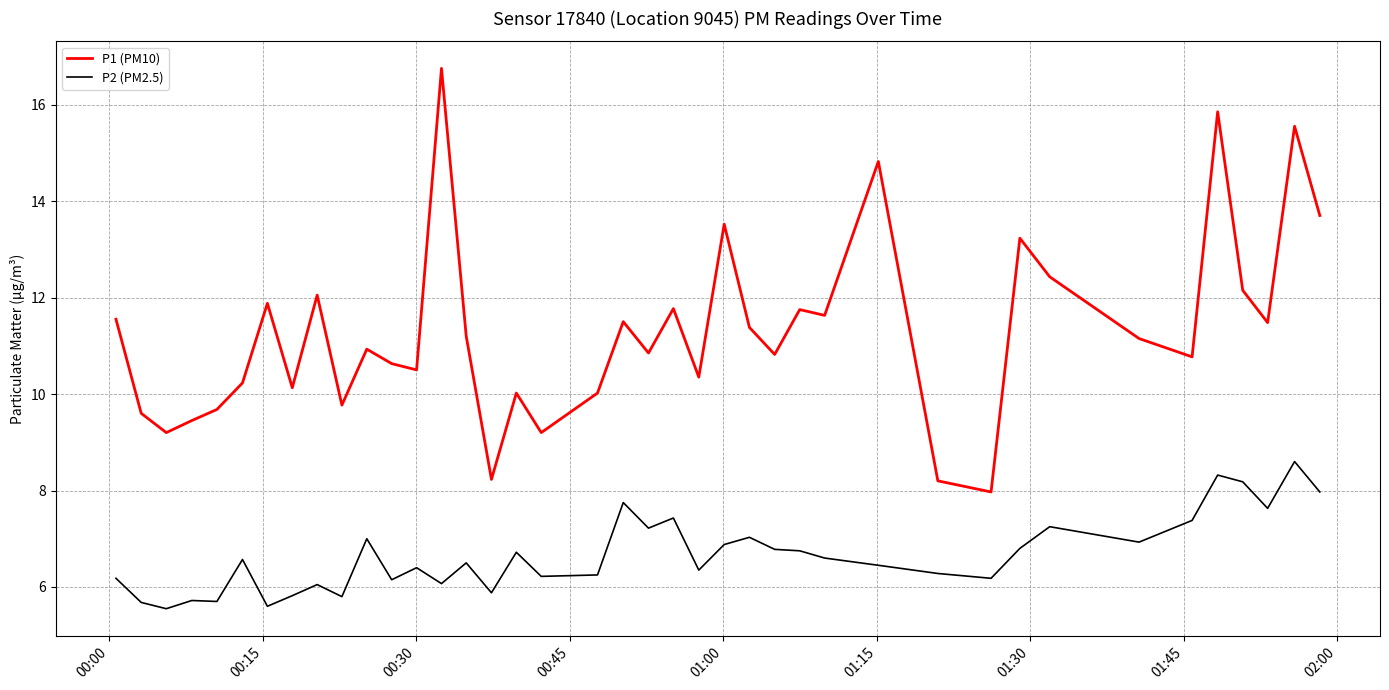

What is the difference between the maximum and minimum values in the P1 (PM10) series?

8.8